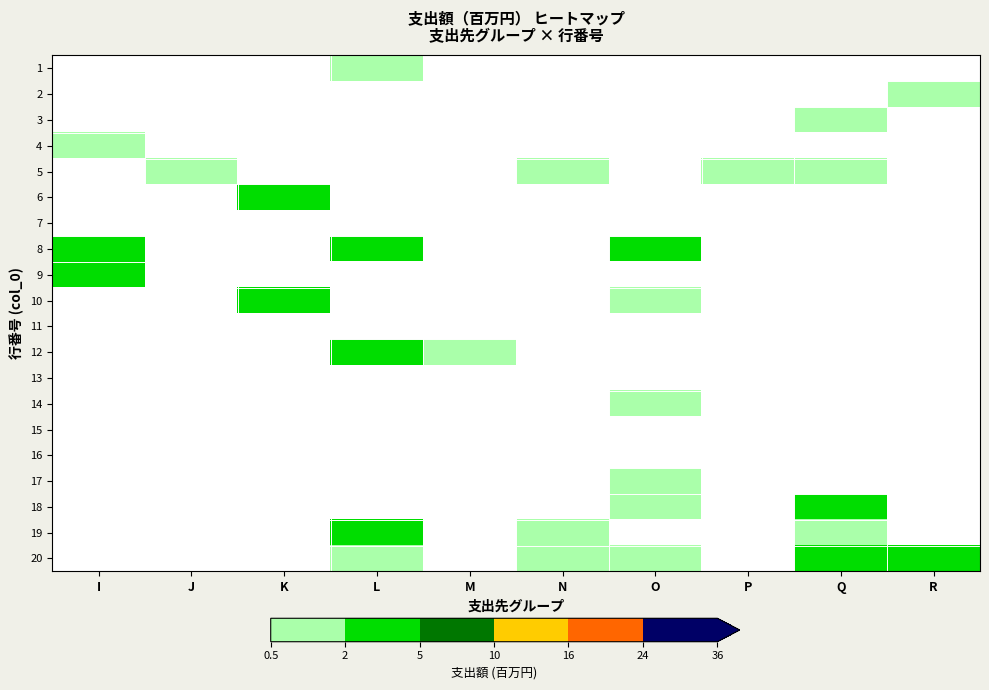

Between K and N, which is larger?

K